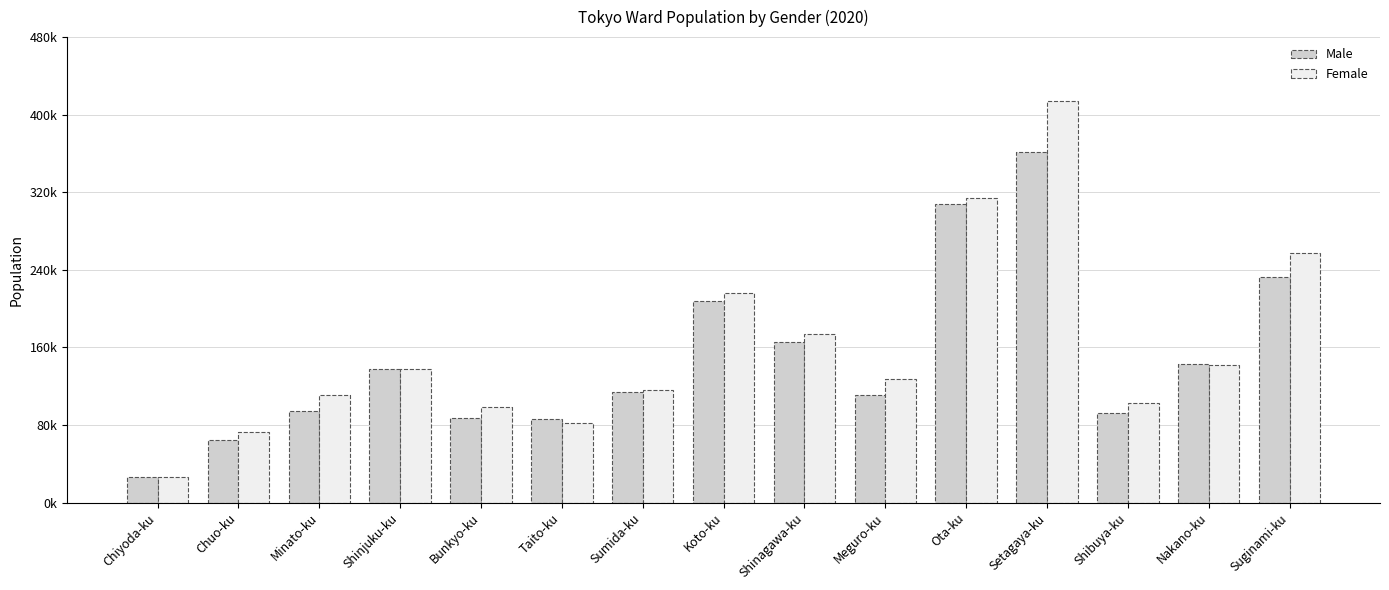

Which category has the highest value across all series?

Setagaya-ku